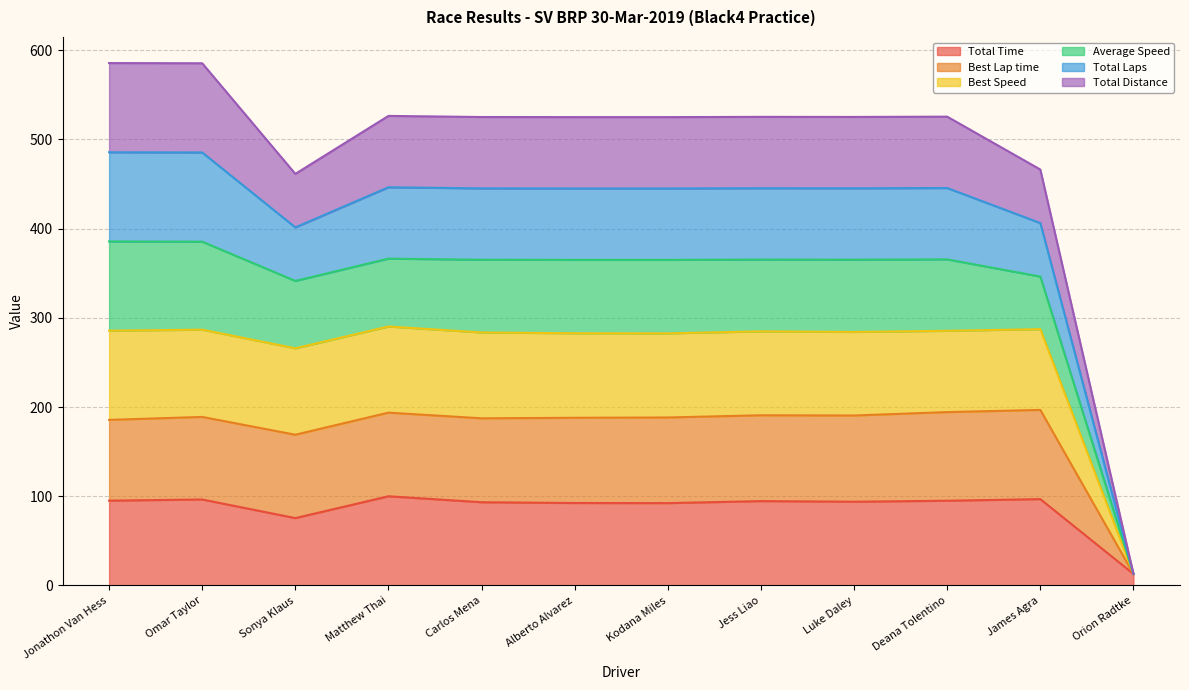

Does the chart display data point markers on the line(s)?

No